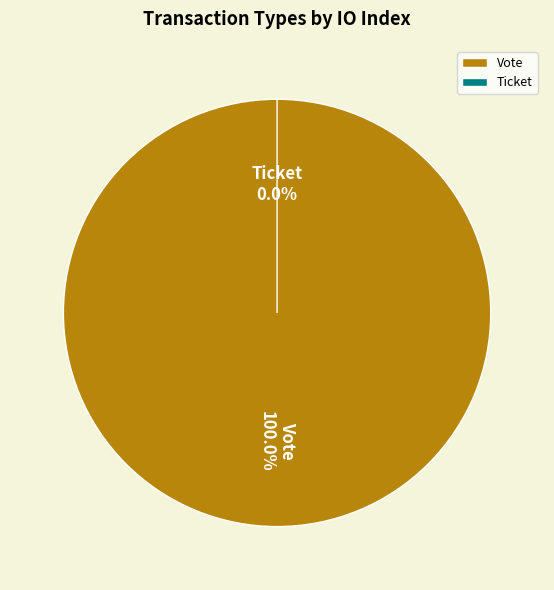

Which slice is the smallest?

Ticket